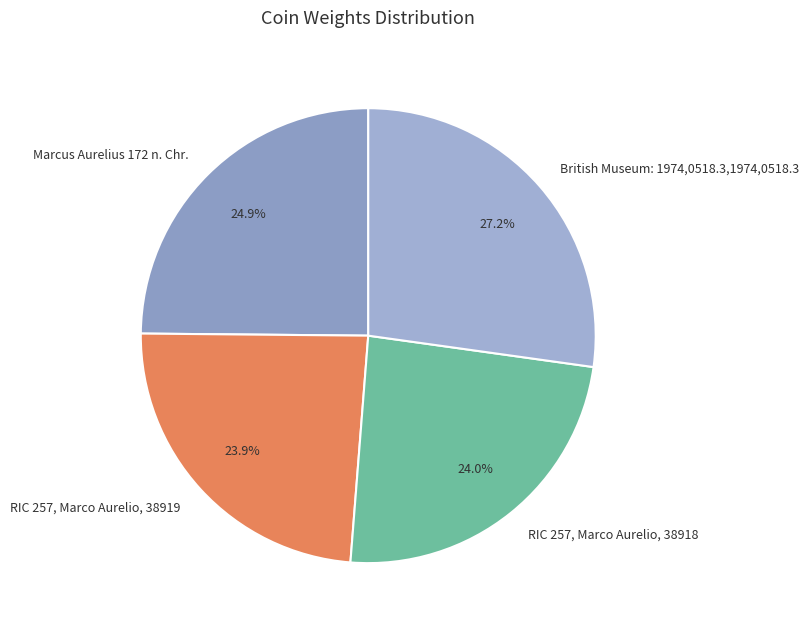

Which category has the biggest portion of the pie?

British Museum: 1974,0518.3,1974,0518.3